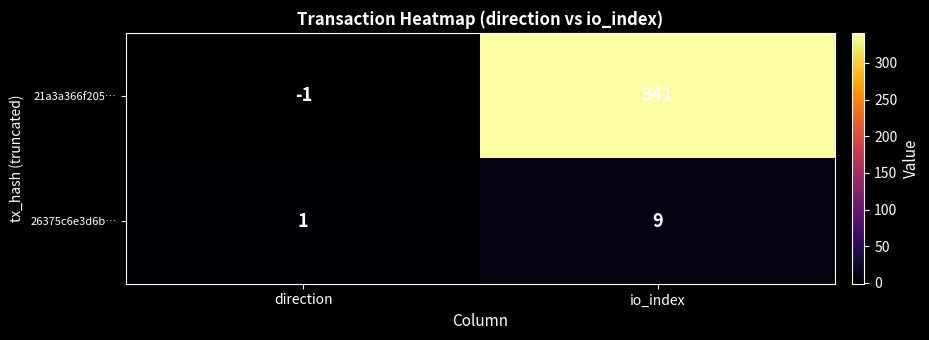

Which series has the largest range (max minus min)?

21a3a366f205…